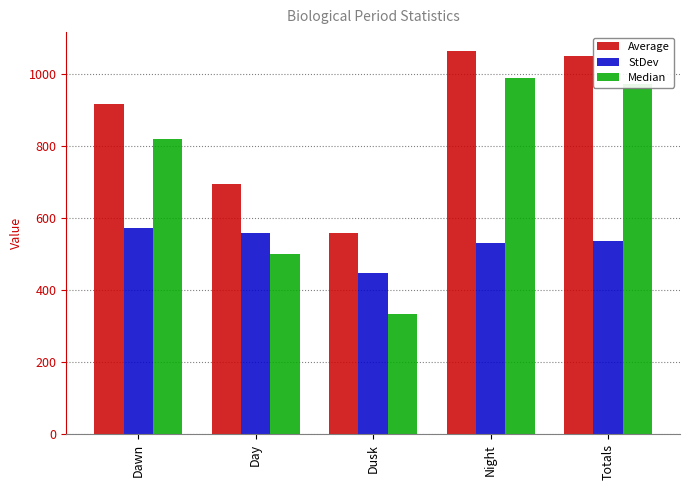

What is the average value of the StDev series?

529.2